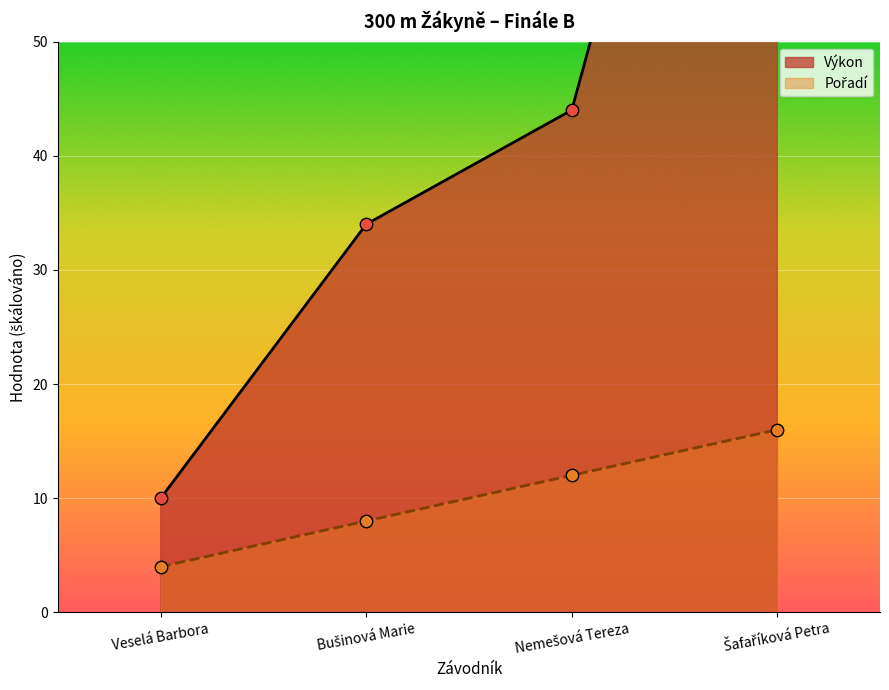

Which series reaches the maximum Y coordinate?

Výkon